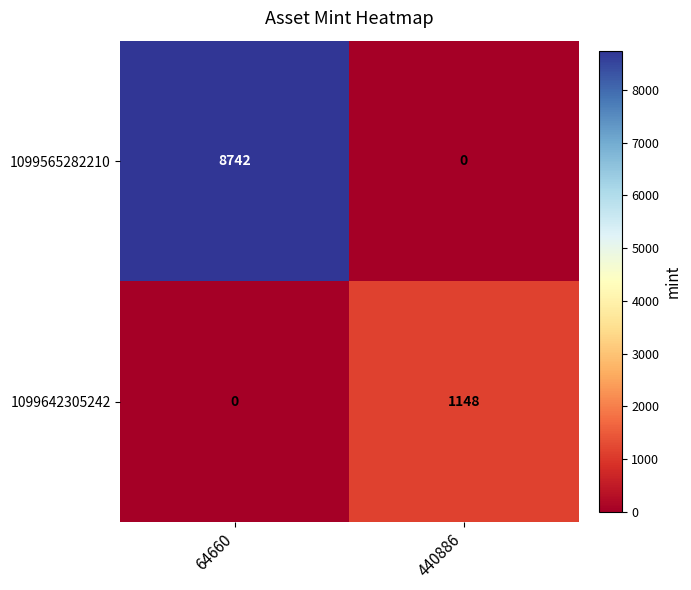

Rank the series by their maximum value, from highest to lowest.

1099565282210, 1099642305242